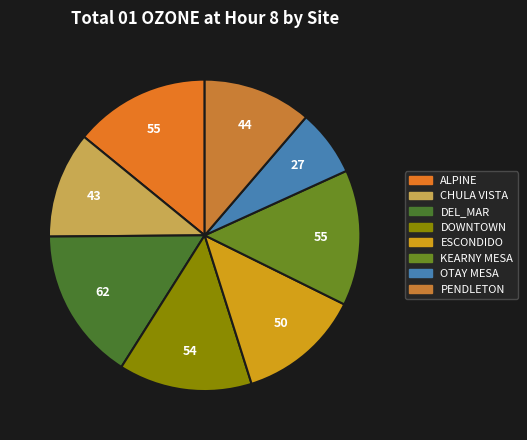

How many segments does this pie chart have?

8